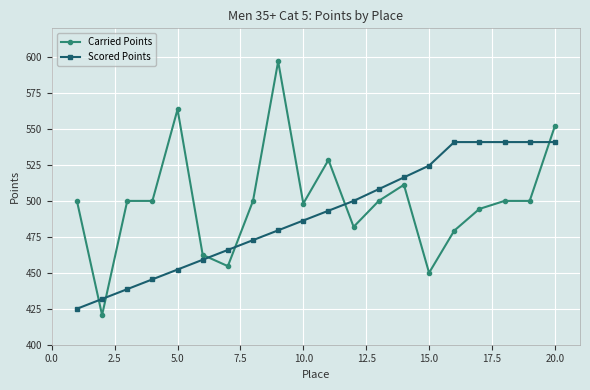

Does the chart display data point markers on the line(s)?

Yes